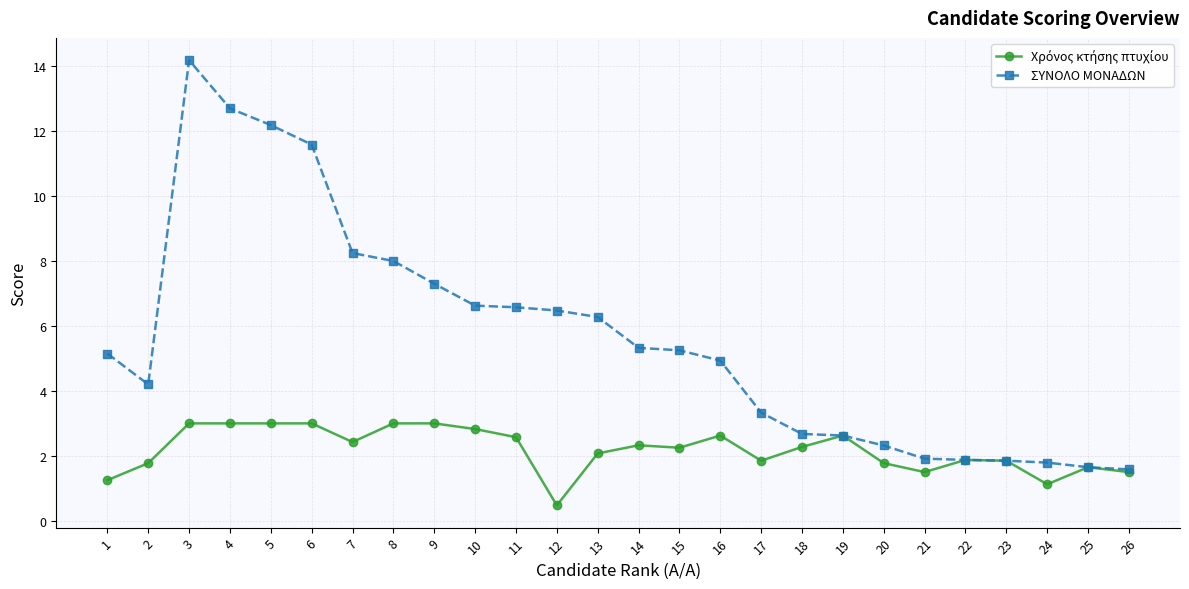

At which category does ΣΥΝΟΛΟ ΜΟΝΑΔΩΝ reach its first local peak?

3